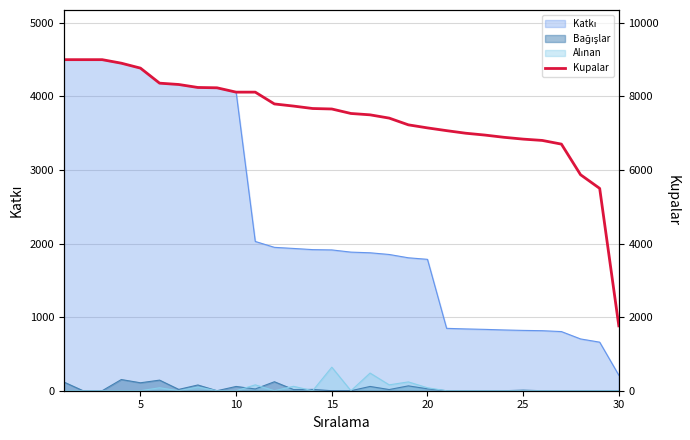

Reading right to left, what are all the values shown in this chart?

1764	5500	5872	6704	6804	6840	6889	6950	7000	7070	7145	7228	7411	7500	7537	7659	7672	7738	7796	8117	8117	8235	8244	8325	8361	8770	8904	9000	9000	9000